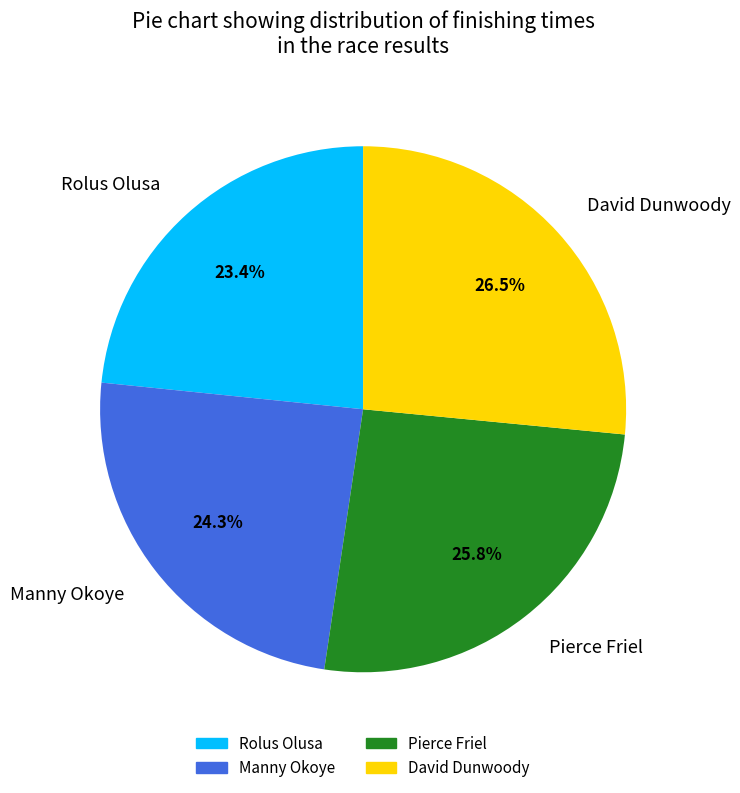

Rank the categories by value from lowest to highest.

Rolus Olusa, Manny Okoye, Pierce Friel, David Dunwoody